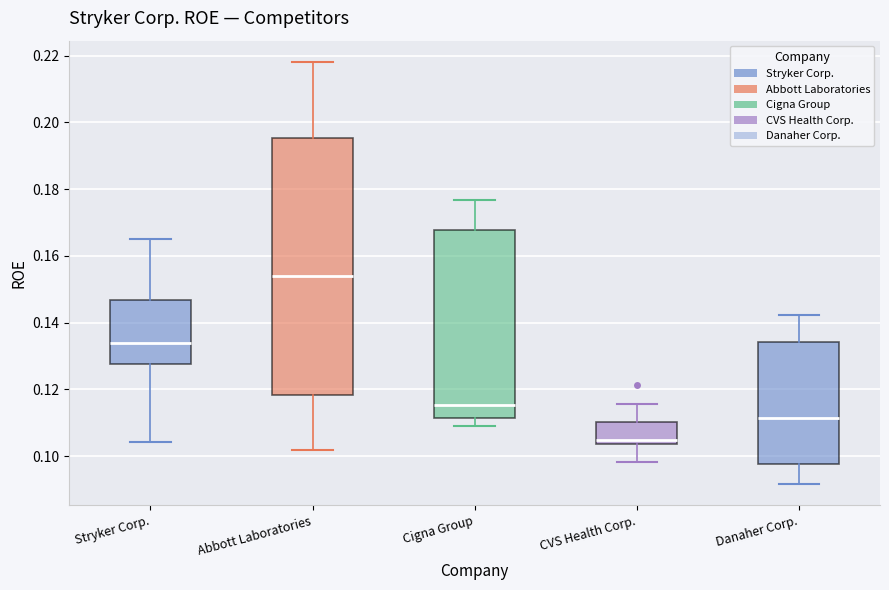

Reading left to right, transcribe this box plot: for each box, give where its median line is, the range the box spans, and where its two whiskers end, as read against the y-axis. The values are not printed on the chart, so give them approximately, as read against the axis.

Stryker Corp.: median 0.134, box 0.128 to 0.146, whiskers 0.104 to 0.166
Abbott Laboratories: median 0.154, box 0.118 to 0.196, whiskers 0.102 to 0.218
Cigna Group: median 0.116, box 0.112 to 0.168, whiskers 0.110 to 0.176
CVS Health Corp.: median 0.104 (just above the box's lower edge), box 0.104 to 0.110, whiskers 0.098 to 0.116
Danaher Corp.: median 0.112, box 0.098 to 0.134, whiskers 0.092 to 0.142